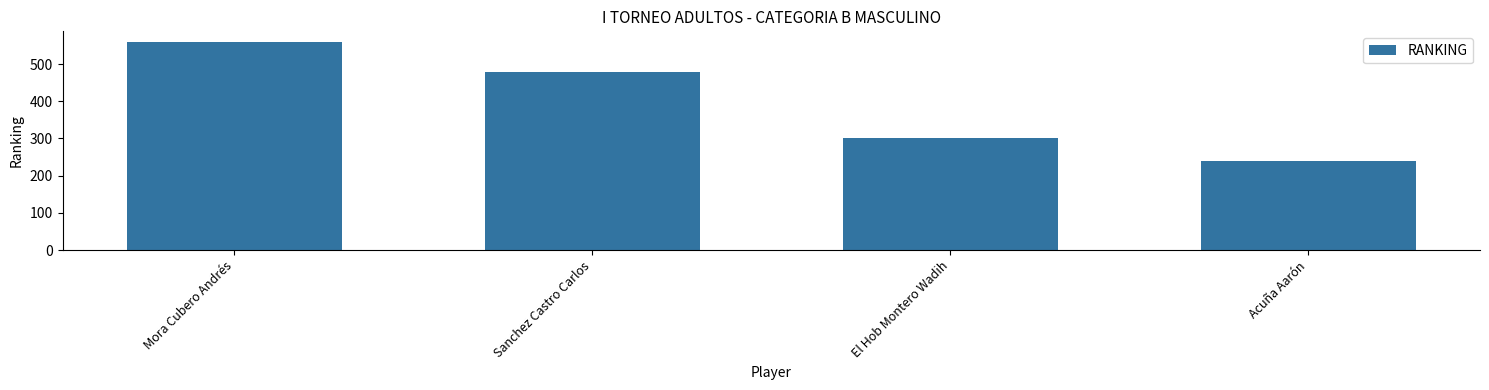

What is the ratio of the value at Mora Cubero Andrés to the value at Acuña Aarón?

2.3